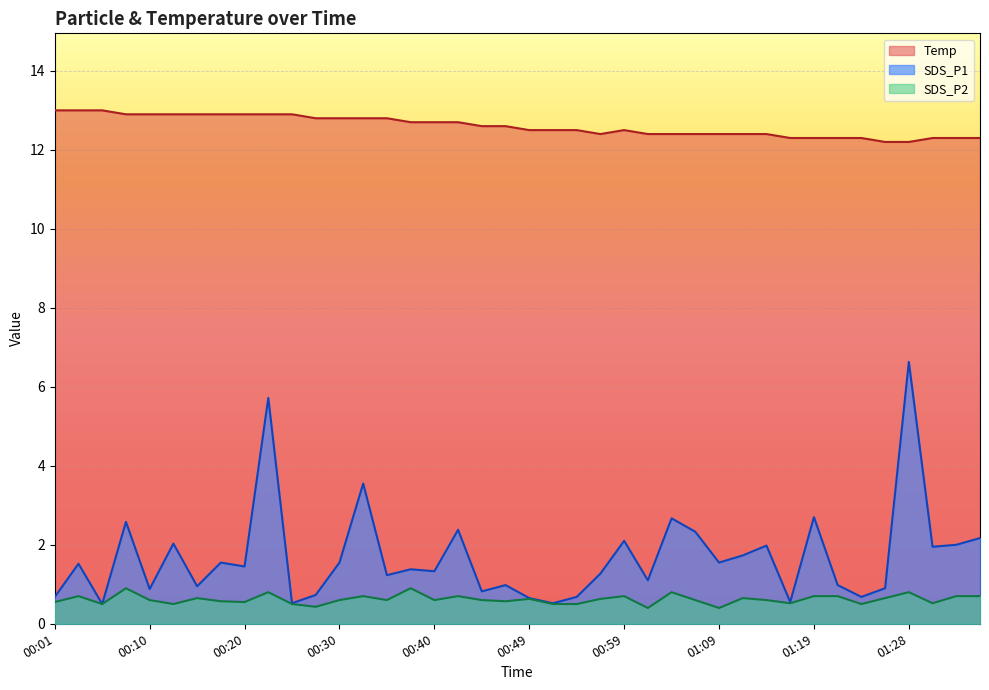

Reading left to right, list all the values displayed in this chart.

SDS_P1: 00:01=0.7	00:03=1.5	00:05=0.5	00:08=2.6	00:10=0.9	00:13=2.0	00:15=0.9	00:18=1.6	00:20=1.4	00:22=5.7	00:25=0.5	00:27=0.7	00:30=1.6	00:32=3.5	00:35=1.2	00:37=1.4	00:40=1.3	00:42=2.4	00:44=0.8	00:47=1.0	00:49=0.7	00:52=0.5	00:54=0.7	00:57=1.3	00:59=2.1	01:01=1.1	01:04=2.7	01:06=2.3	01:09=1.6	01:11=1.7	01:14=2.0	01:16=0.6	01:19=2.7	01:21=1.0	01:23=0.7	01:26=0.9	01:28=6.6	01:31=1.9	01:33=2.0	01:36=2.2
SDS_P2: 00:01=0.6	00:03=0.7	00:05=0.5	00:08=0.9	00:10=0.6	00:13=0.5	00:15=0.7	00:18=0.6	00:20=0.6	00:22=0.8	00:25=0.5	00:27=0.4	00:30=0.6	00:32=0.7	00:35=0.6	00:37=0.9	00:40=0.6	00:42=0.7	00:44=0.6	00:47=0.6	00:49=0.6	00:52=0.5	00:54=0.5	00:57=0.6	00:59=0.7	01:01=0.4	01:04=0.8	01:06=0.6	01:09=0.4	01:11=0.7	01:14=0.6	01:16=0.5	01:19=0.7	01:21=0.7	01:23=0.5	01:26=0.7	01:28=0.8	01:31=0.5	01:33=0.7	01:36=0.7
Temp: 00:01=13.0	00:03=13.0	00:05=13.0	00:08=12.9	00:10=12.9	00:13=12.9	00:15=12.9	00:18=12.9	00:20=12.9	00:22=12.9	00:25=12.9	00:27=12.8	00:30=12.8	00:32=12.8	00:35=12.8	00:37=12.7	00:40=12.7	00:42=12.7	00:44=12.6	00:47=12.6	00:49=12.5	00:52=12.5	00:54=12.5	00:57=12.4	00:59=12.5	01:01=12.4	01:04=12.4	01:06=12.4	01:09=12.4	01:11=12.4	01:14=12.4	01:16=12.3	01:19=12.3	01:21=12.3	01:23=12.3	01:26=12.2	01:28=12.2	01:31=12.3	01:33=12.3	01:36=12.3